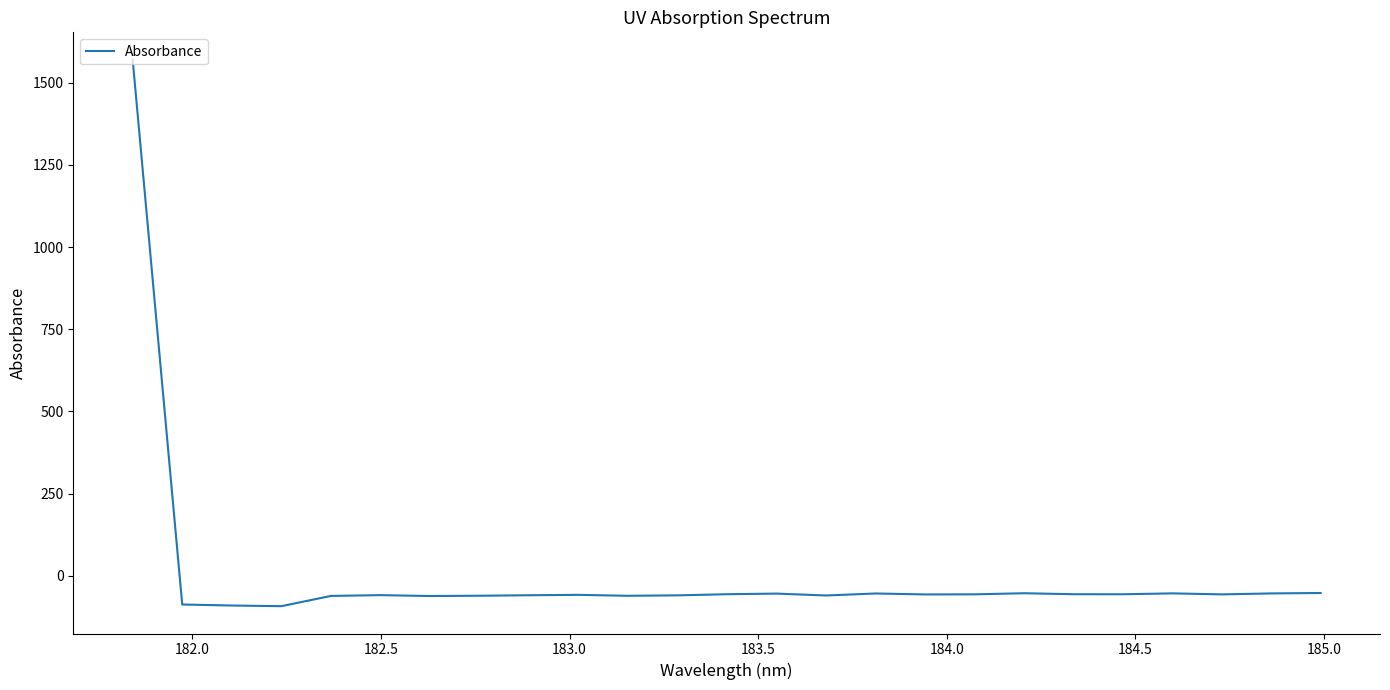

Count the number of data series in this chart.

1